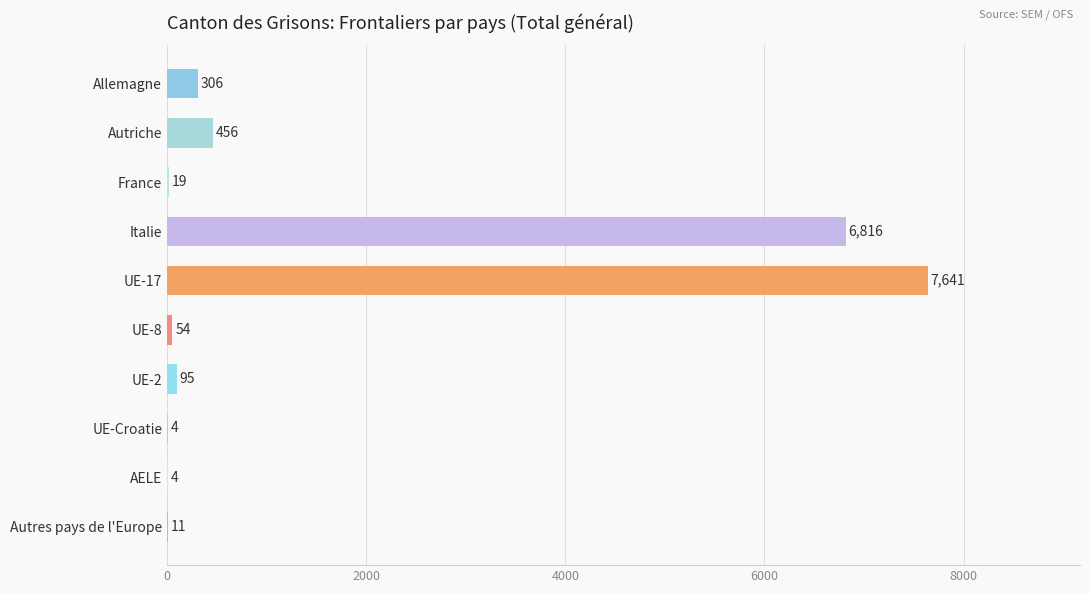

What value does the data have at Italie?

6816